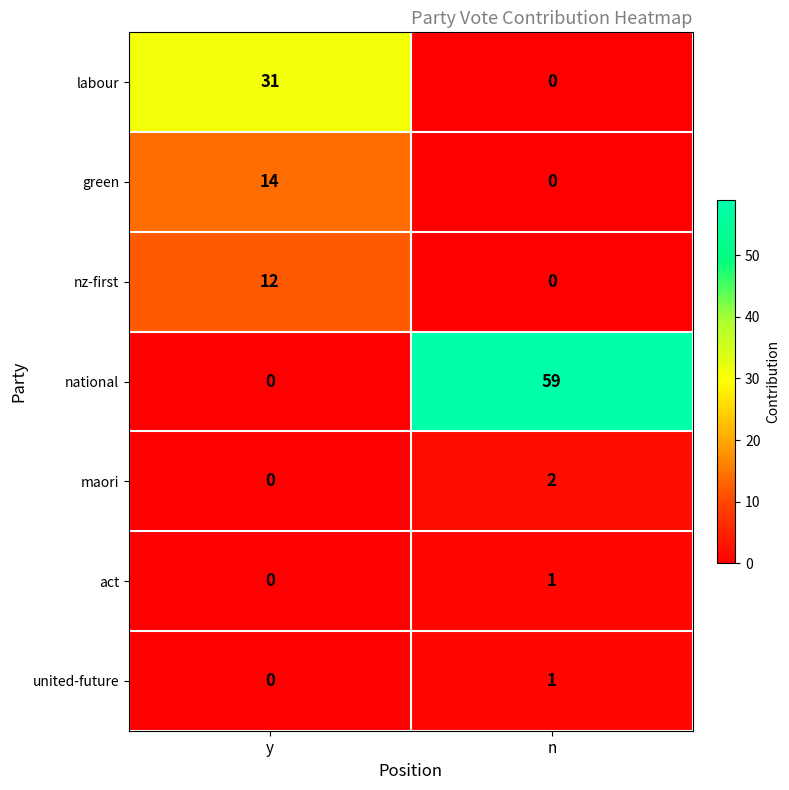

At which category is the sum across all series the highest?

n